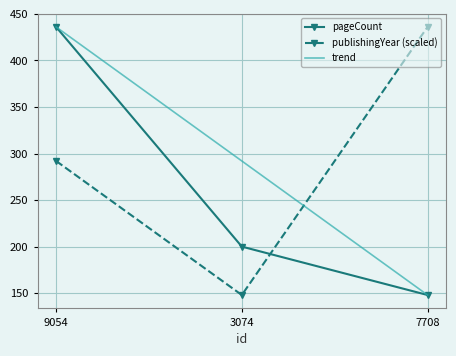

At 3074, list the series in order from largest to smallest.

trend, pageCount, publishingYear (scaled)